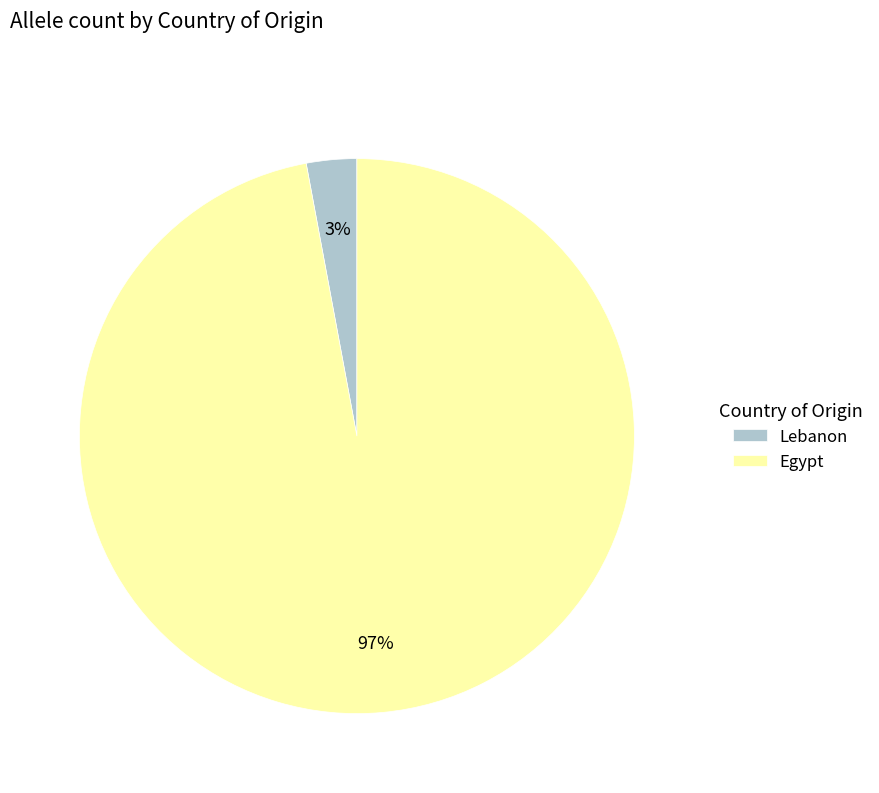

To the nearest percent, what is the combined percentage of Lebanon and Egypt?

100%